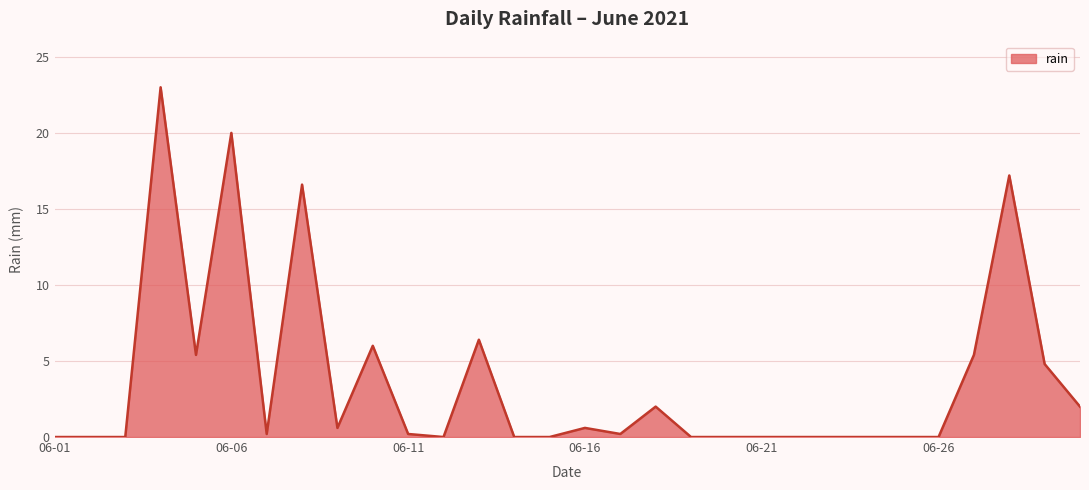

What is the difference between the maximum and minimum values?

23.0